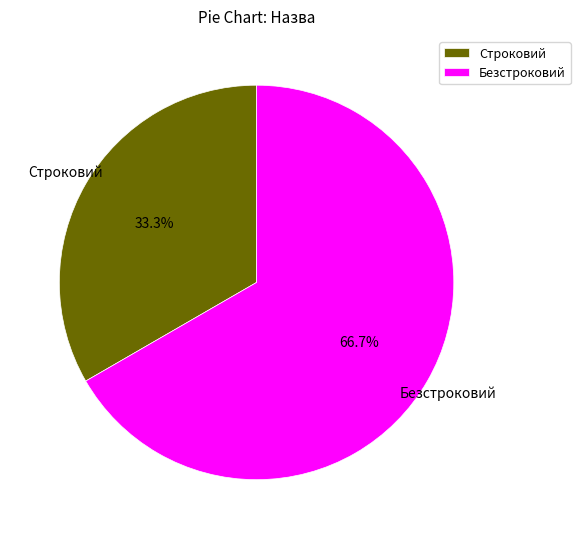

Is there any slice that represents more than half of the pie?

Yes